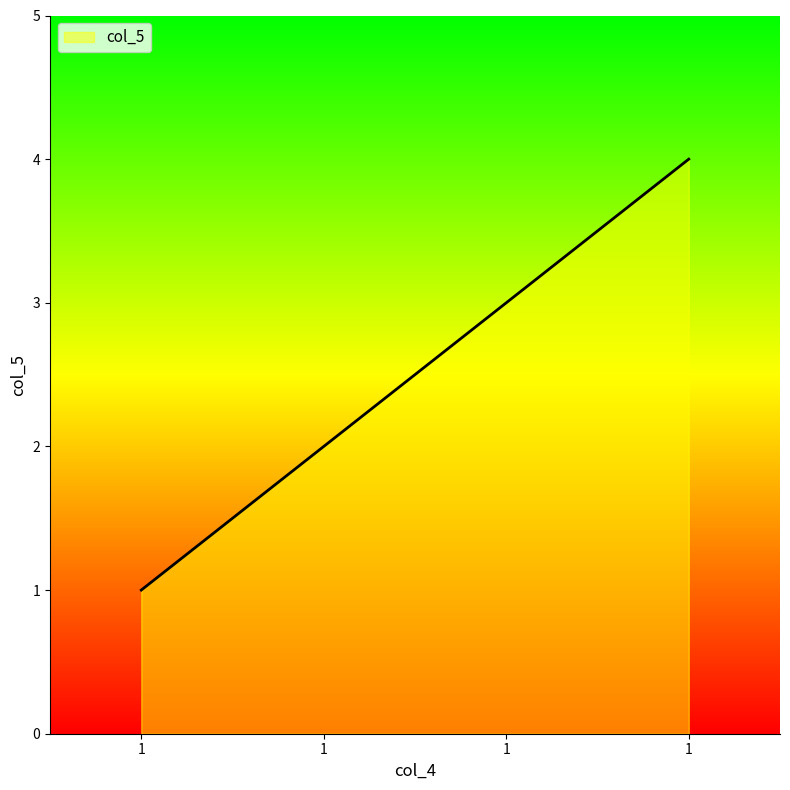

What is the sum of all values?

10